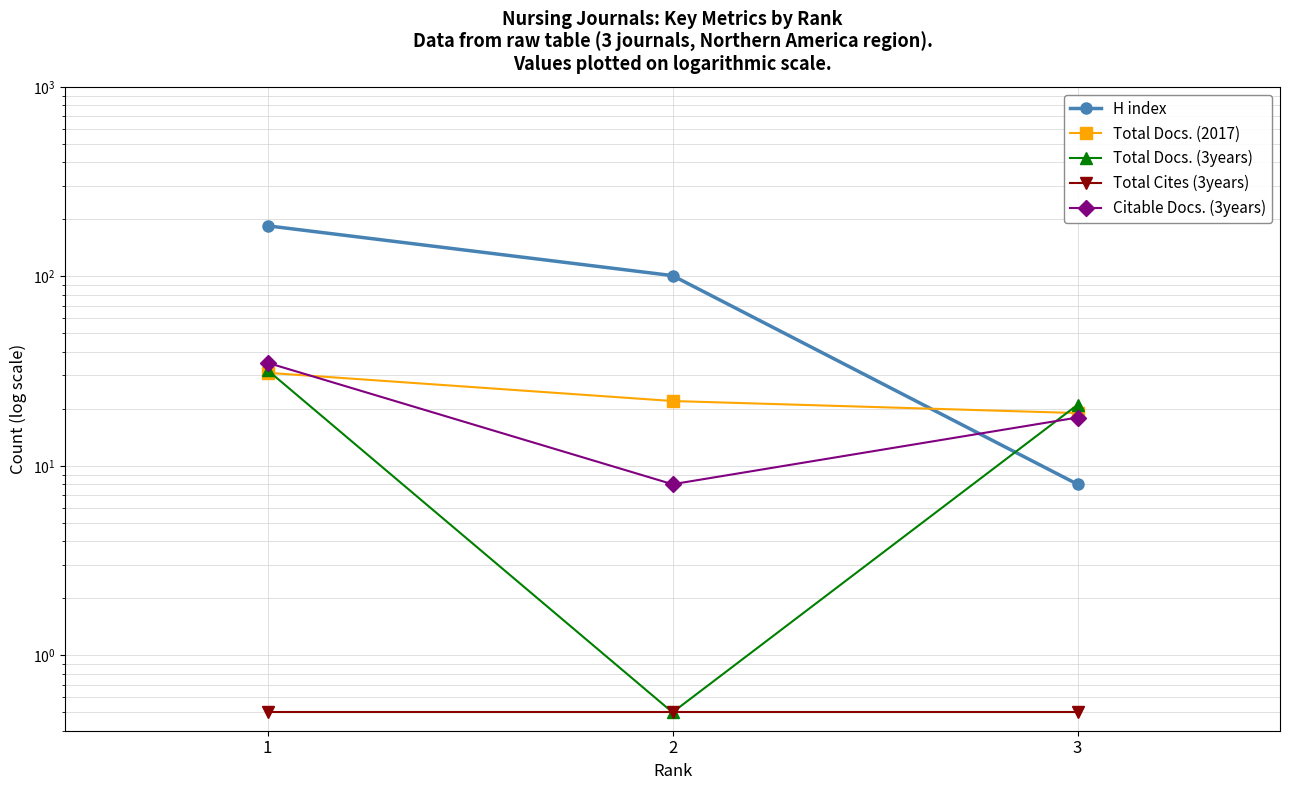

Reading left to right, extract all data points from this chart.

H index: 1=185.0	2=101.0	3=8.0
Total Docs. (2017): 1=31.0	2=22.0	3=19.0
Total Docs. (3years): 1=32.0	2=0.5	3=21.0
Total Cites (3years): 1=0.5	2=0.5	3=0.5
Citable Docs. (3years): 1=35.0	2=8.0	3=18.0